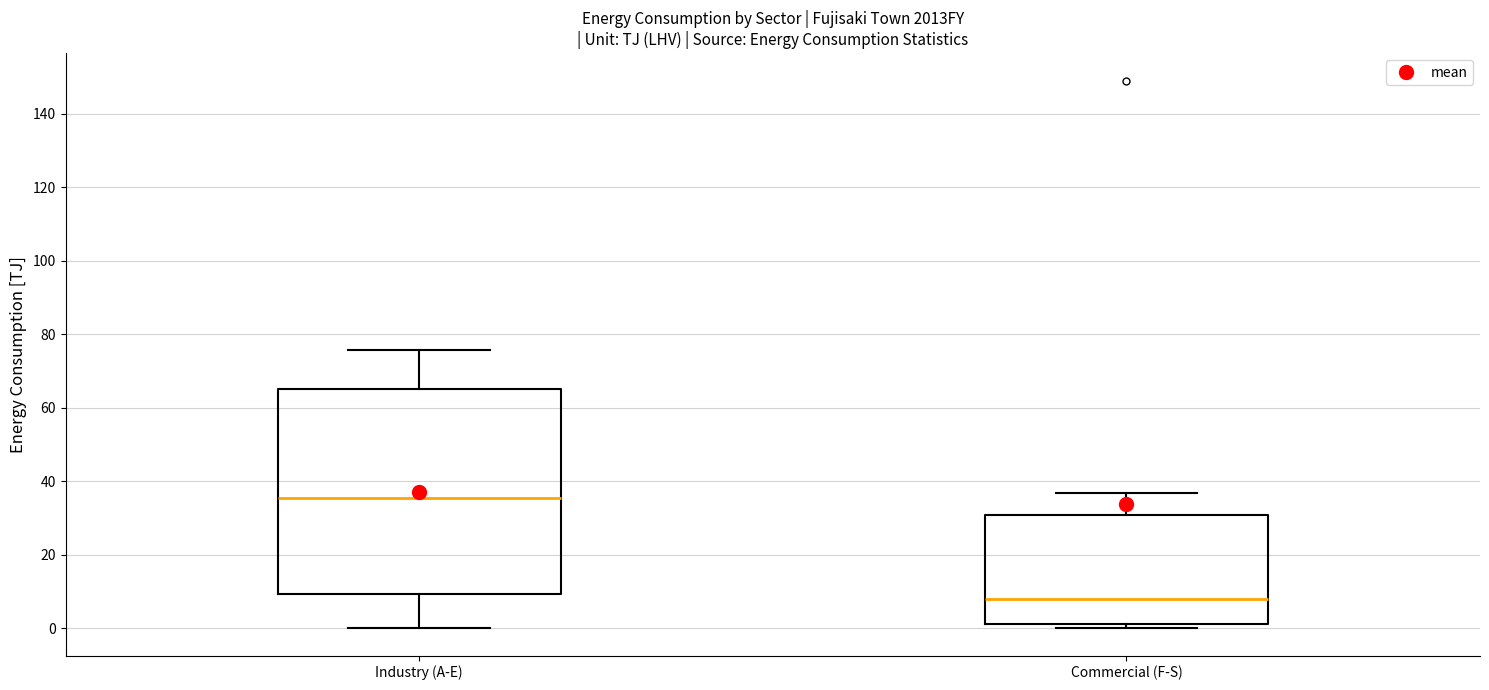

Reading left to right, read every box against the y-axis: the position of its median line, the range the box covers, and the ends of its whiskers. The values are not printed on the chart, so give them approximately, as read against the axis.

Industry (A-E): median 36, box 10 to 66, whiskers 0 to 76
Commercial (F-S): median 8, box 2 to 30, whiskers 0 to 36